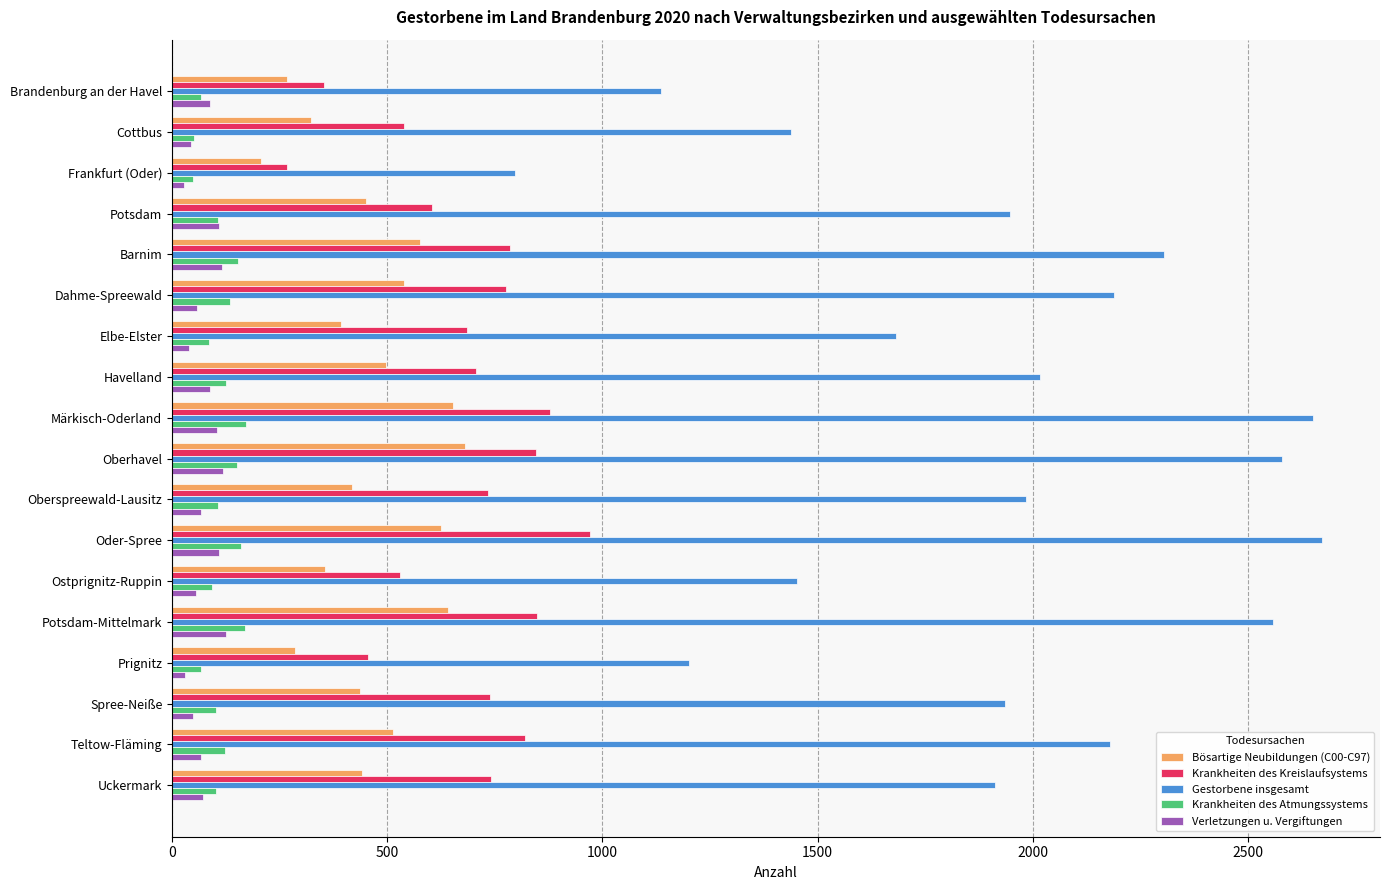

What is the total value across all series at Havelland?

3434